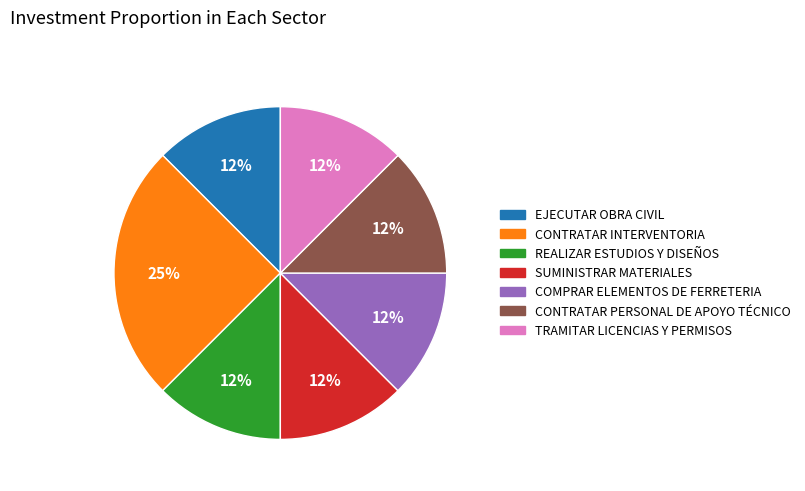

The REALIZAR ESTUDIOS Y DISEÑOS slice represents 23% of the pie. True or false?

False